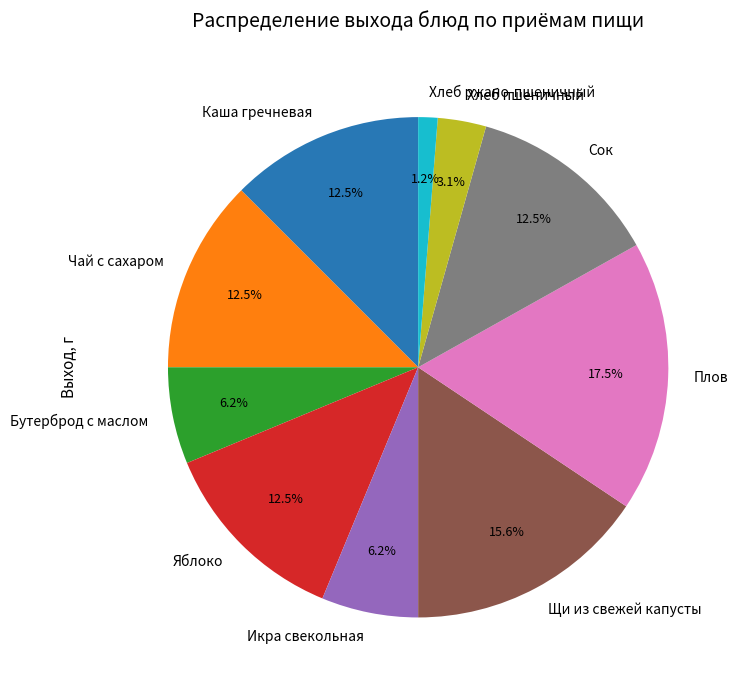

Is the sum of Щи из свежей капусты and Плов greater than half?

No